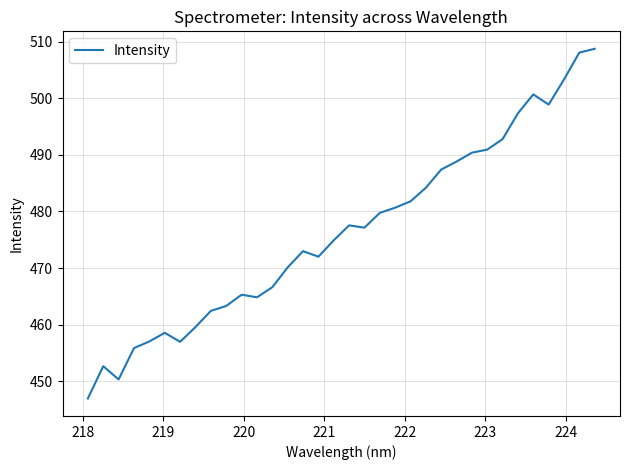

What is the maximum value shown in the chart?

508.8